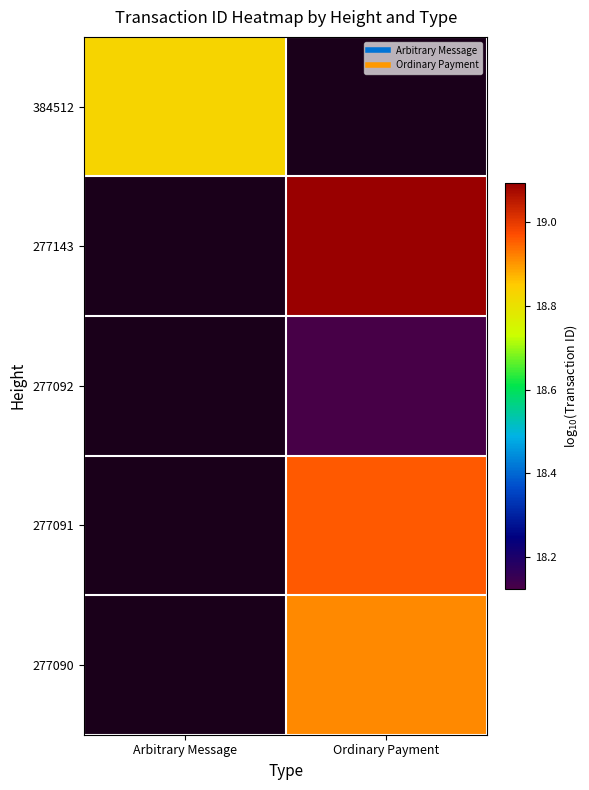

How many values in the 277143 series exceed 19?

1